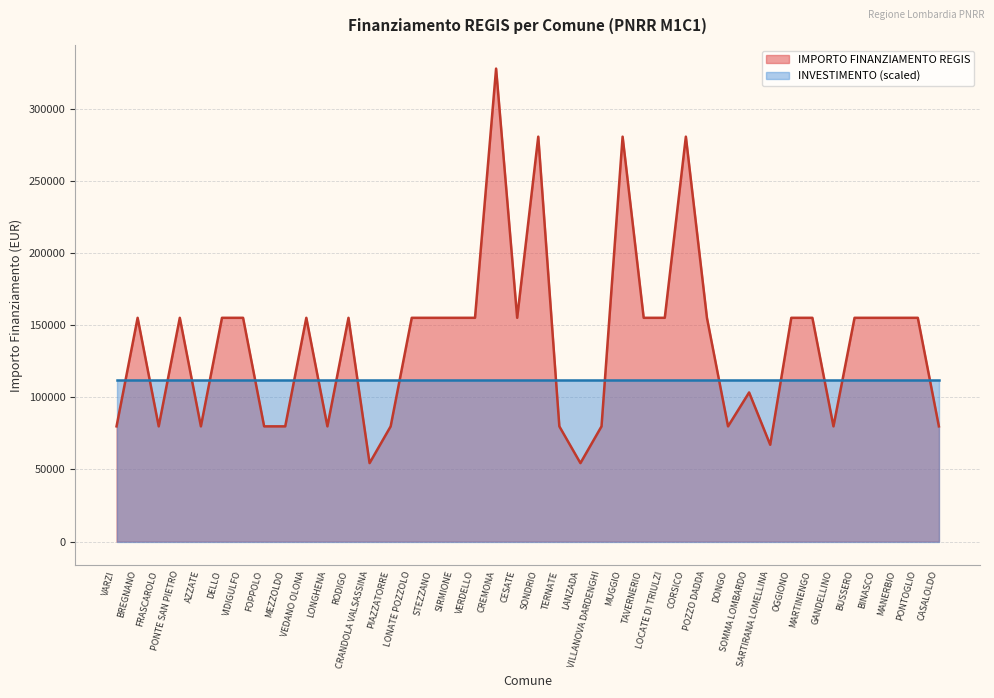

What is the change in value from LONATE POZZOLO to CORSICO?

+125698